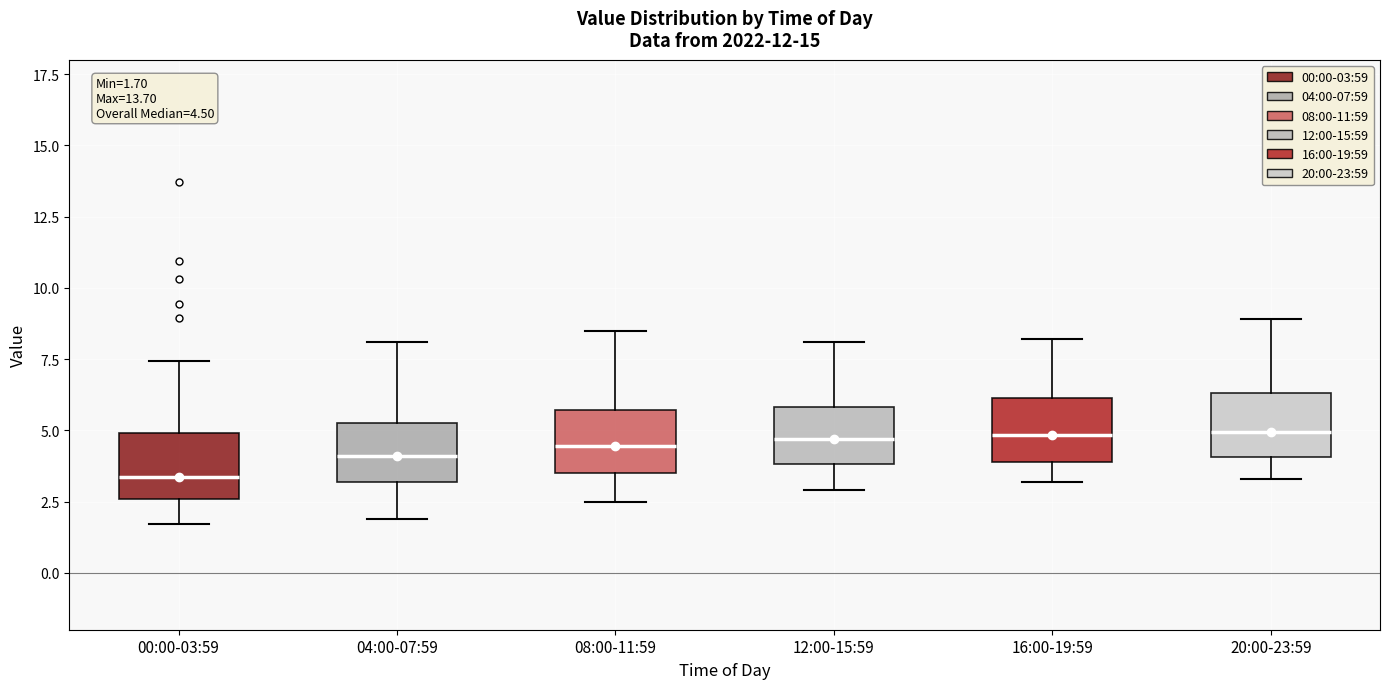

Which box's median line is the lowest?

00:00-03:59